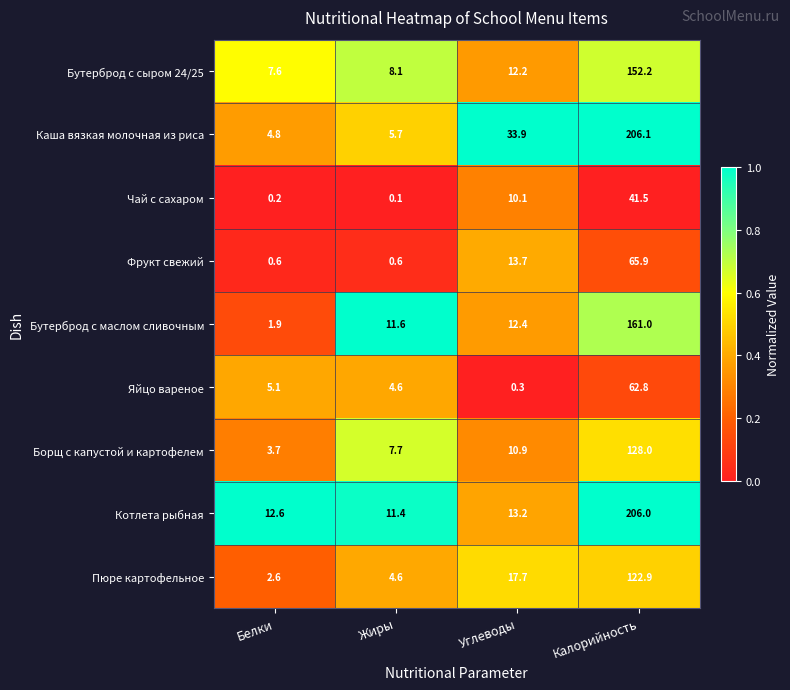

What is the highest value of the Пюре картофельное series?

122.9